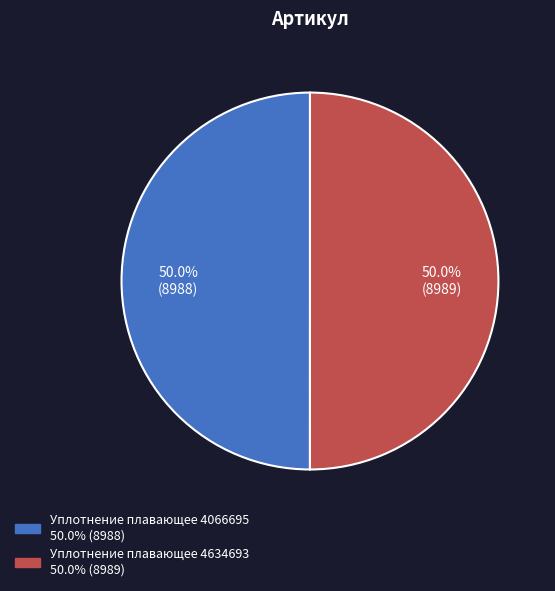

Is the sum of Уплотнение плавающее 4634693 and Уплотнение плавающее 4066695 greater than half?

Yes